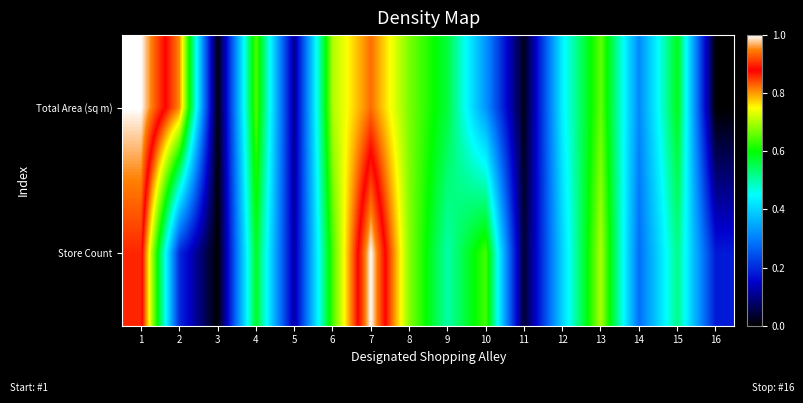

At which category is the sum across all series the highest?

1